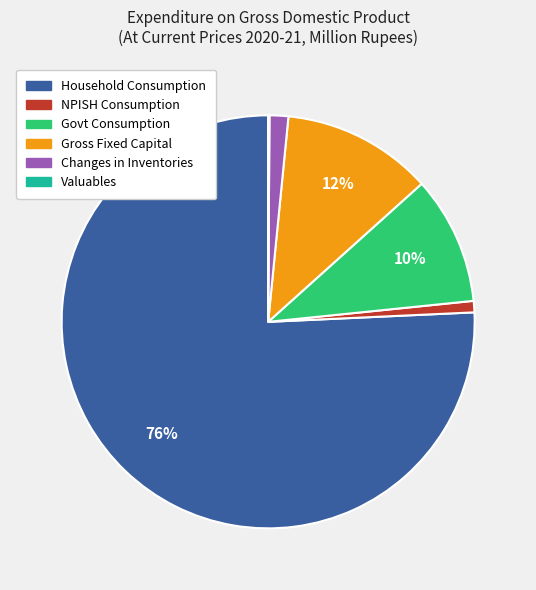

To the nearest percent, what is the average slice percentage?

17%